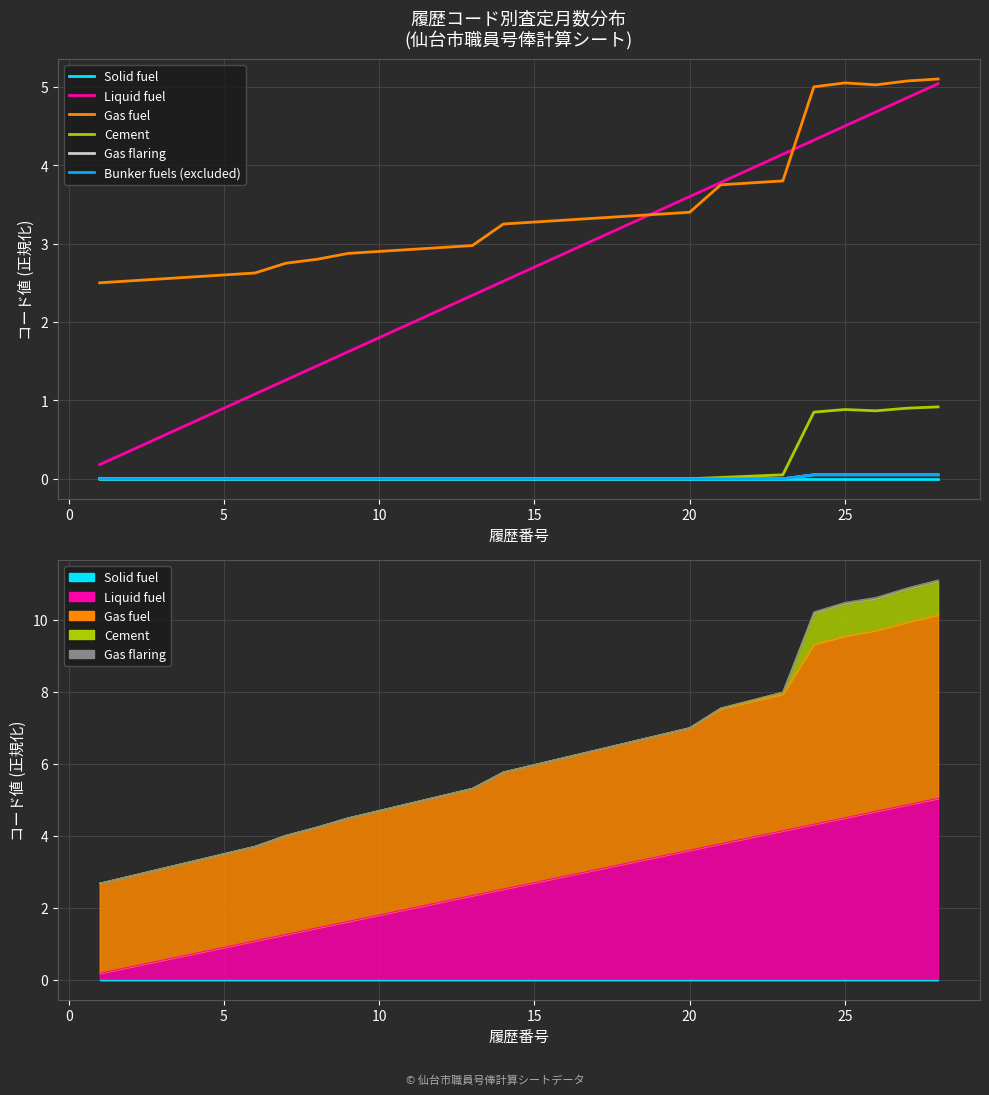

How many interior local valleys does the Cement series have?

1